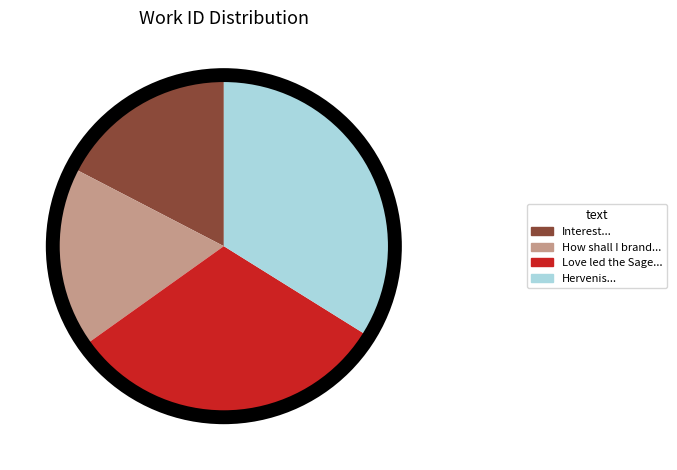

Does Interest... account for over 50% of the chart?

No